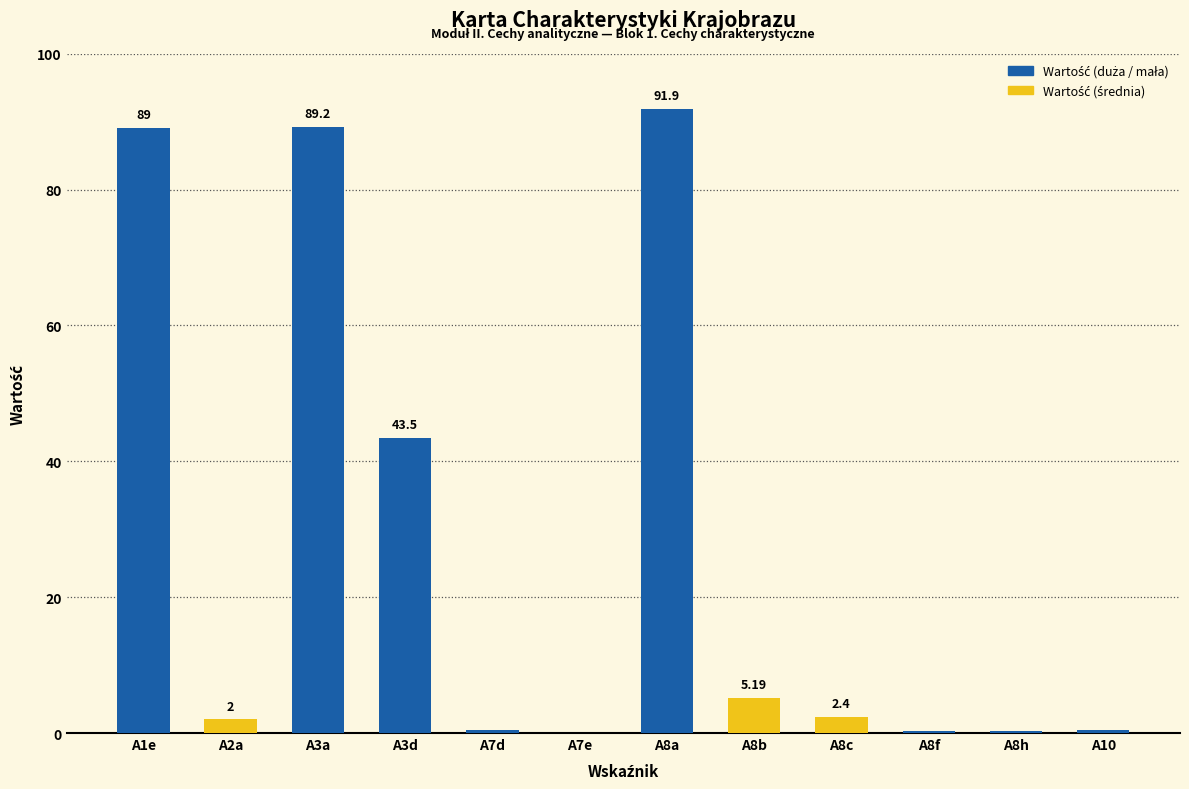

What is the sum of all values?

324.8